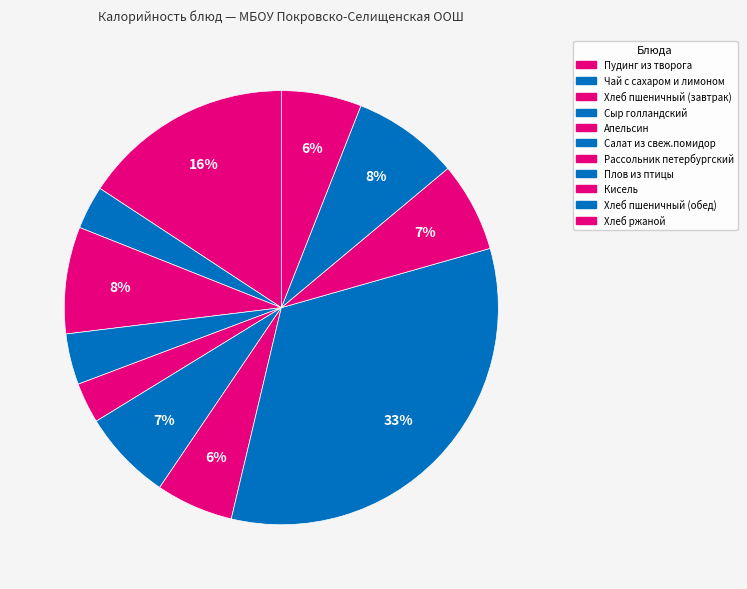

Which slice is the smallest?

Апельсин